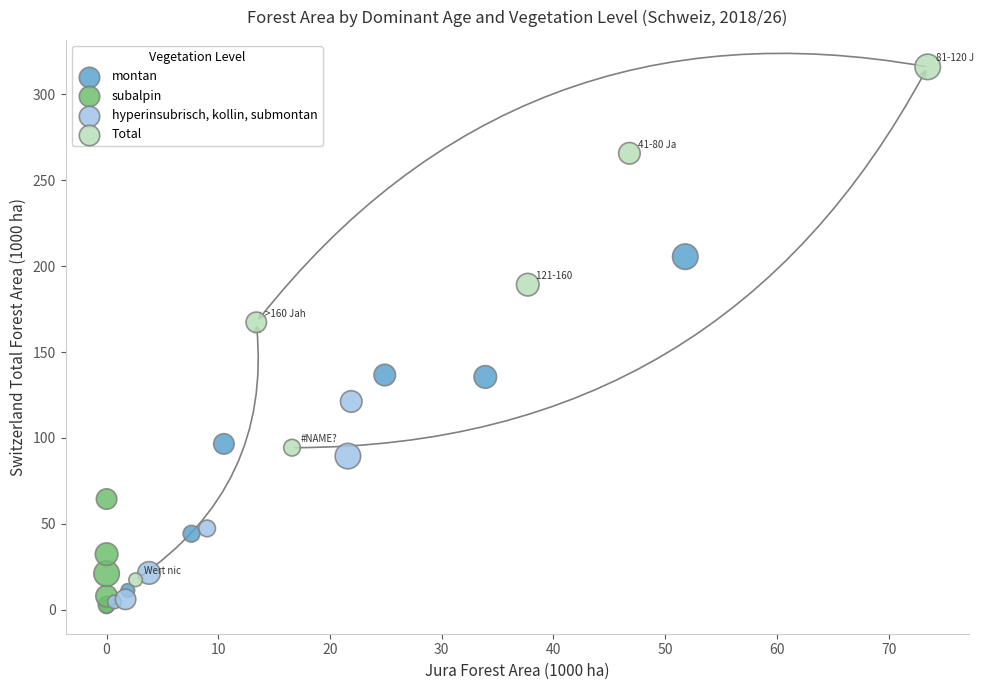

Which series contains the highest Y value?

Total